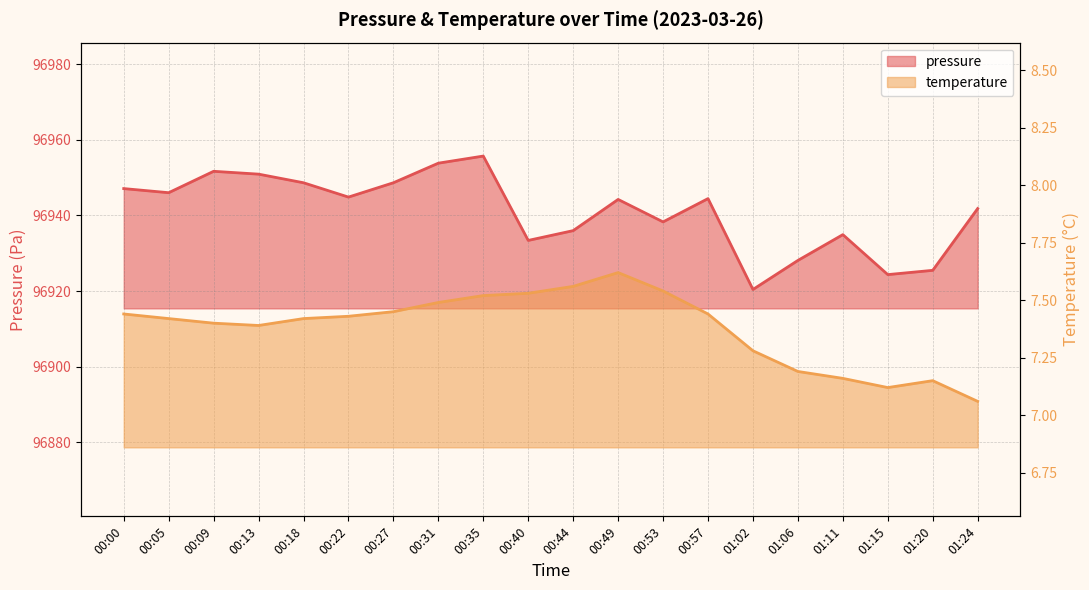

Rank the categories by temperature value from highest to lowest.

00:49, 00:44, 00:53, 00:40, 00:35, 00:31, 00:27, 00:00, 00:57, 00:22, 00:05, 00:18, 00:09, 00:13, 01:02, 01:06, 01:11, 01:20, 01:15, 01:24